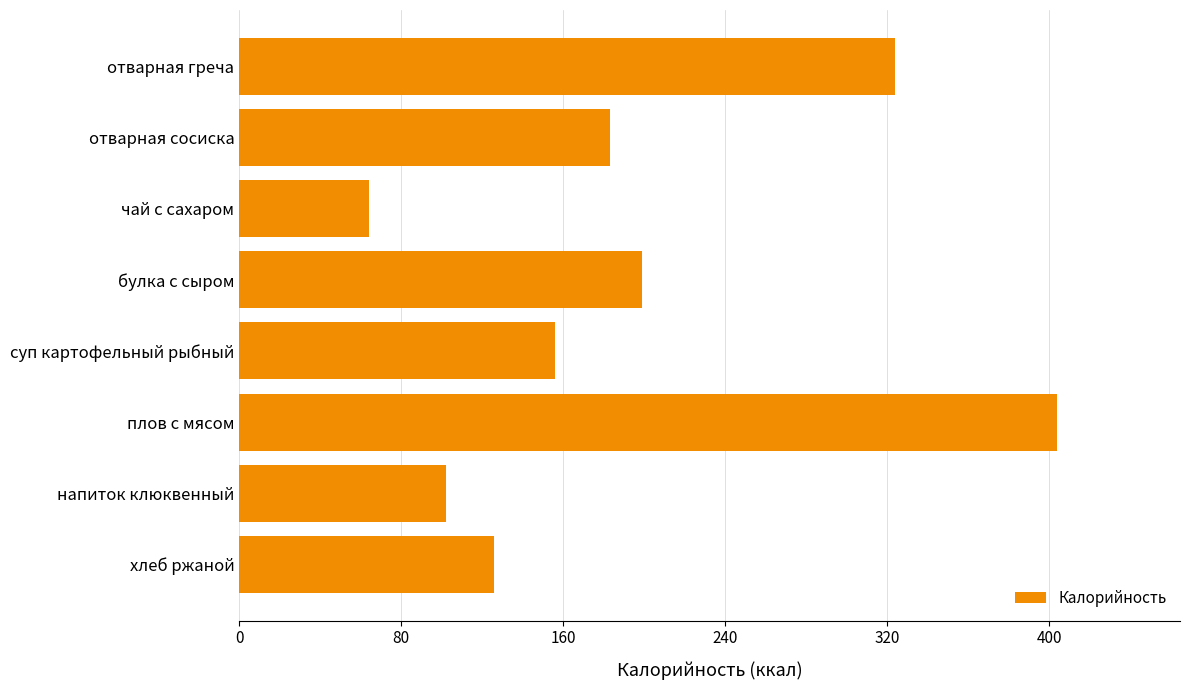

What is the minimum value shown in the chart?

64